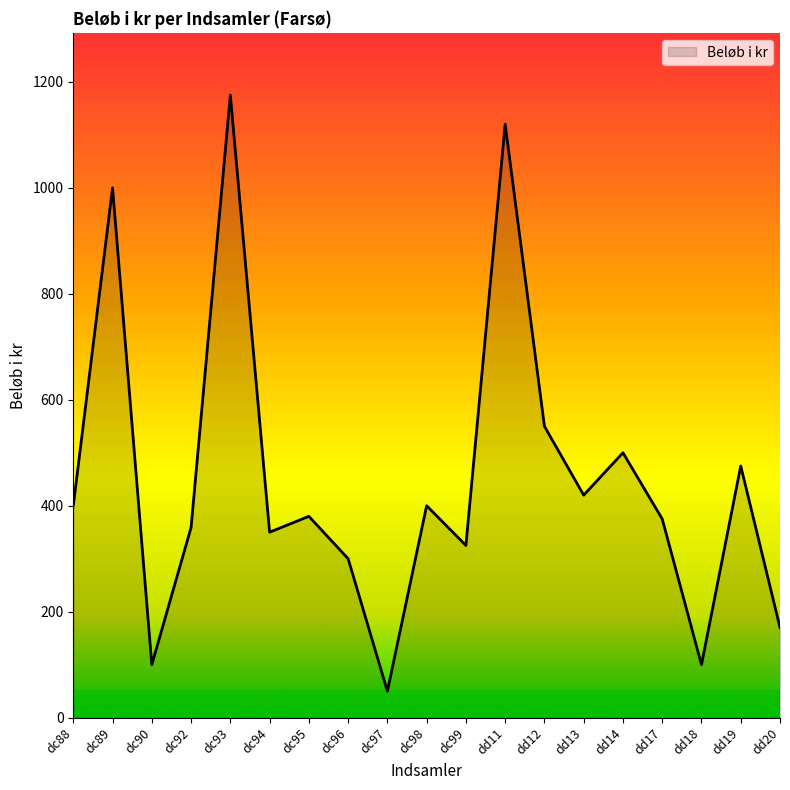

Is it true that the value at dd17 is 520?

False